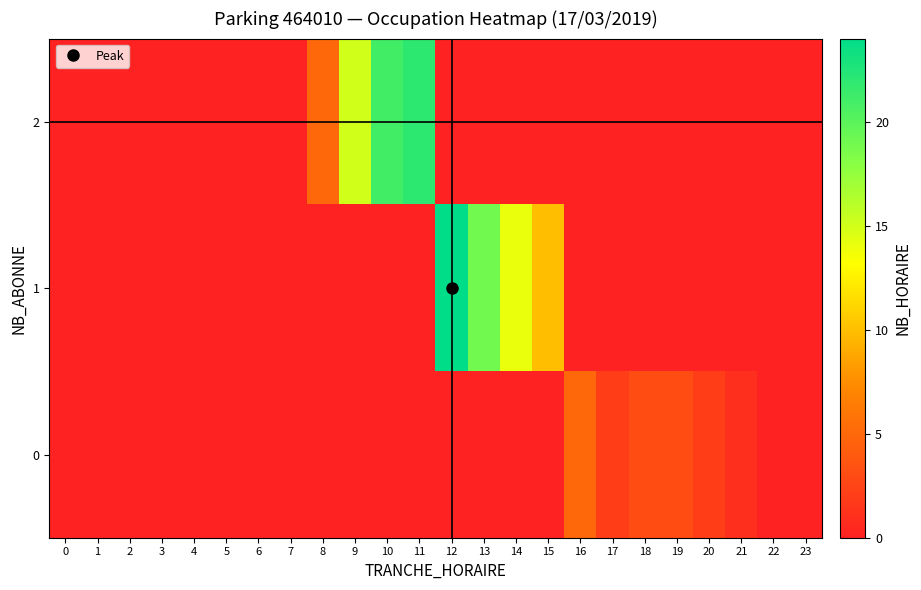

At 11, list the series in order from smallest to largest.

1, 0, 2